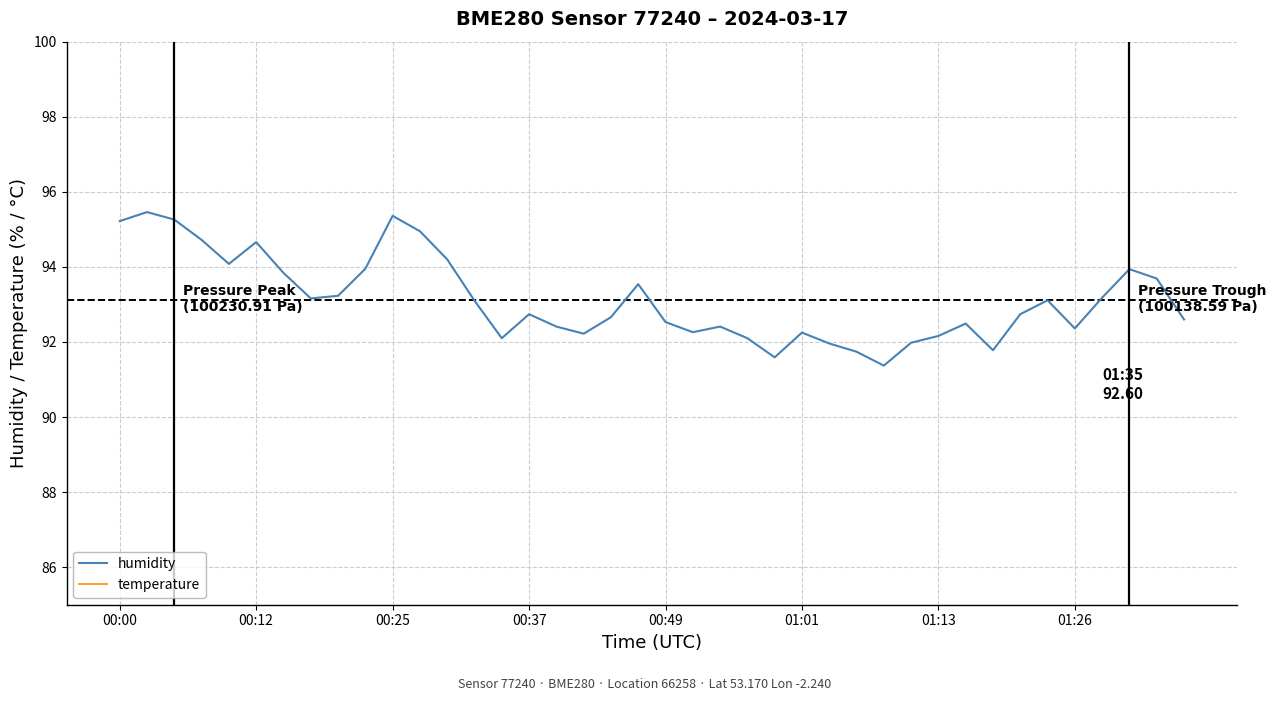

What is the spread (max minus min) of values at 01:26?

70.2